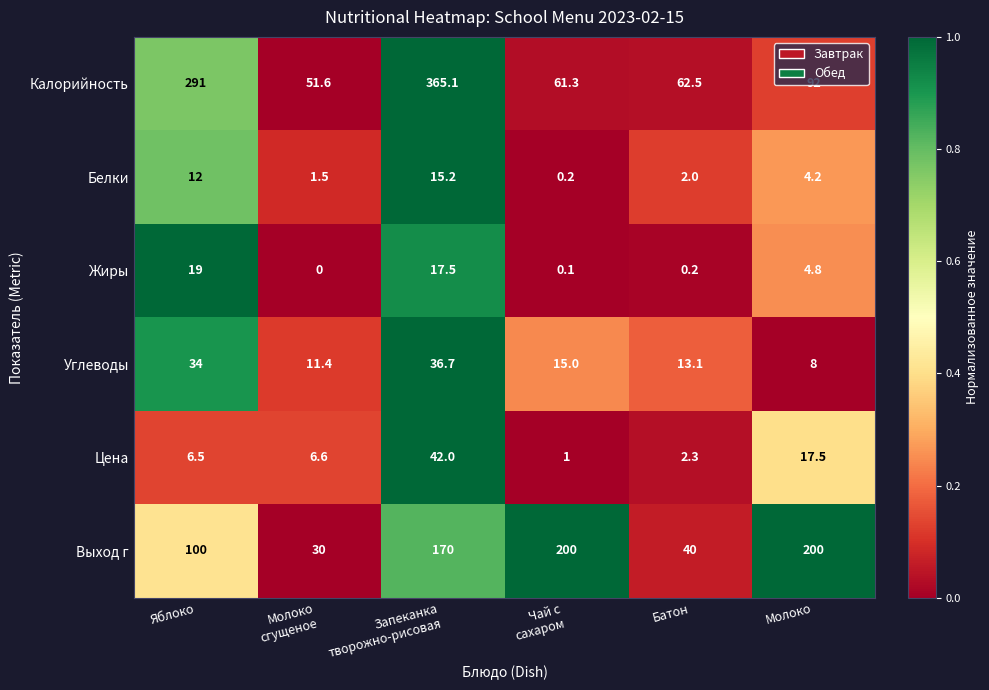

What is the difference between the second highest and second lowest values in the Выход г series?

160.0